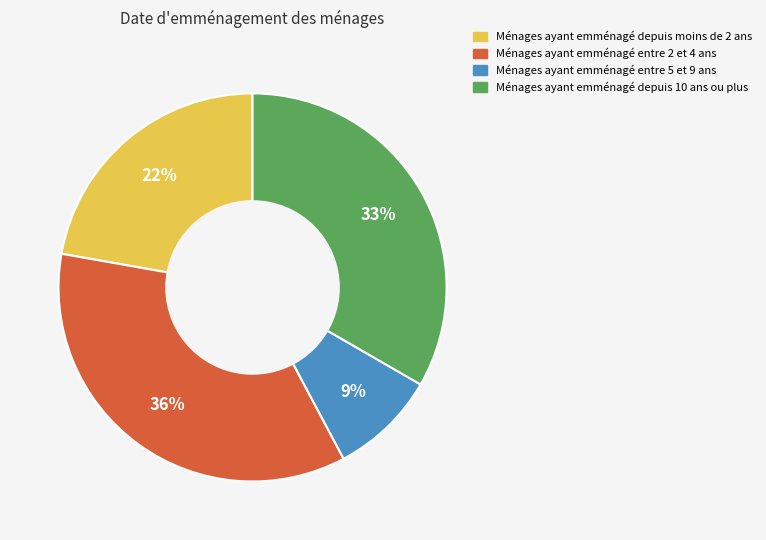

To the nearest percent, what is the average slice percentage?

25%